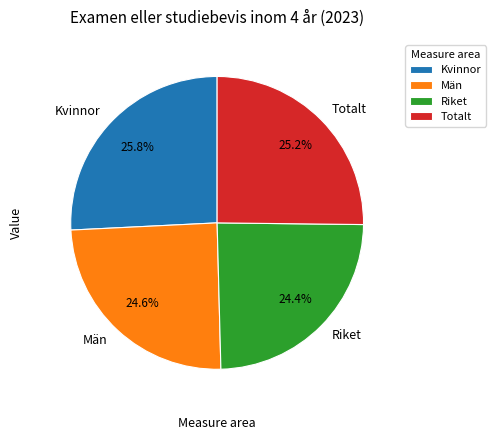

Count the number of slices in the pie.

4